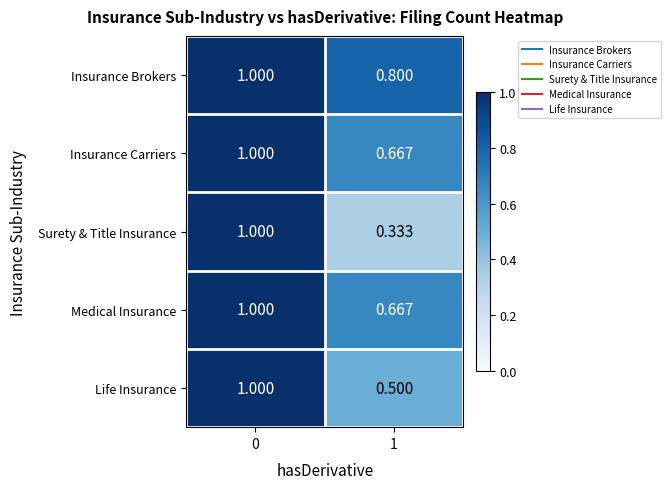

Which series changed the most between 0 and 1?

Surety & Title Insurance